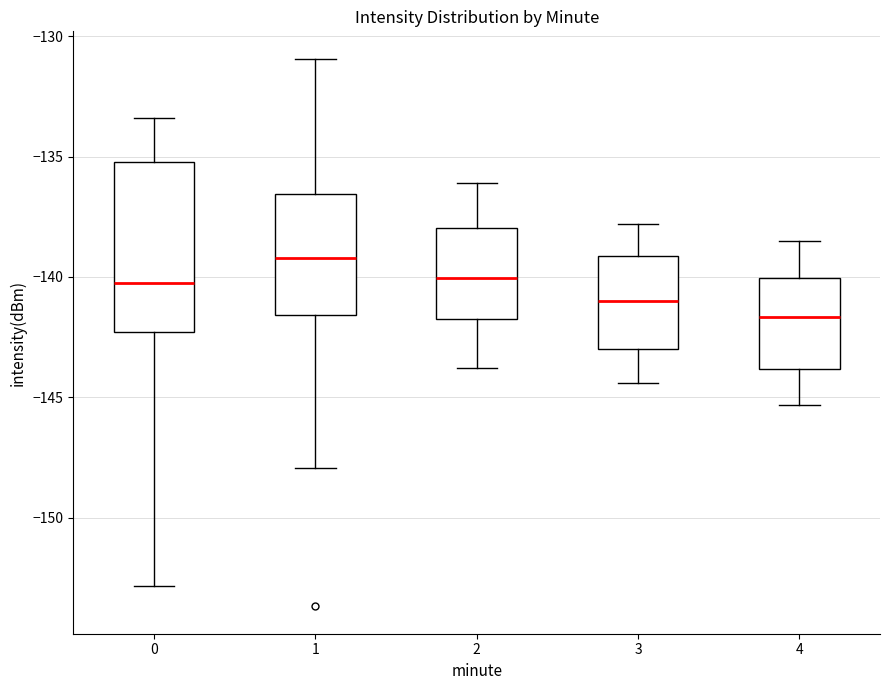

Reading left to right, transcribe this box plot: for each box, give where its median line is, the range the box spans, and where its two whiskers end, as read against the y-axis. The values are not printed on the chart, so give them approximately, as read against the axis.

0: median -140.0, box -142.5 to -135.0, whiskers -153.0 to -133.5
1: median -139.0, box -141.5 to -136.5, whiskers -148.0 to -131.0
2: median -140.0, box -141.5 to -138.0, whiskers -144.0 to -136.0
3: median -141.0, box -143.0 to -139.0, whiskers -144.5 to -138.0
4: median -141.5, box -144.0 to -140.0, whiskers -145.5 to -138.5